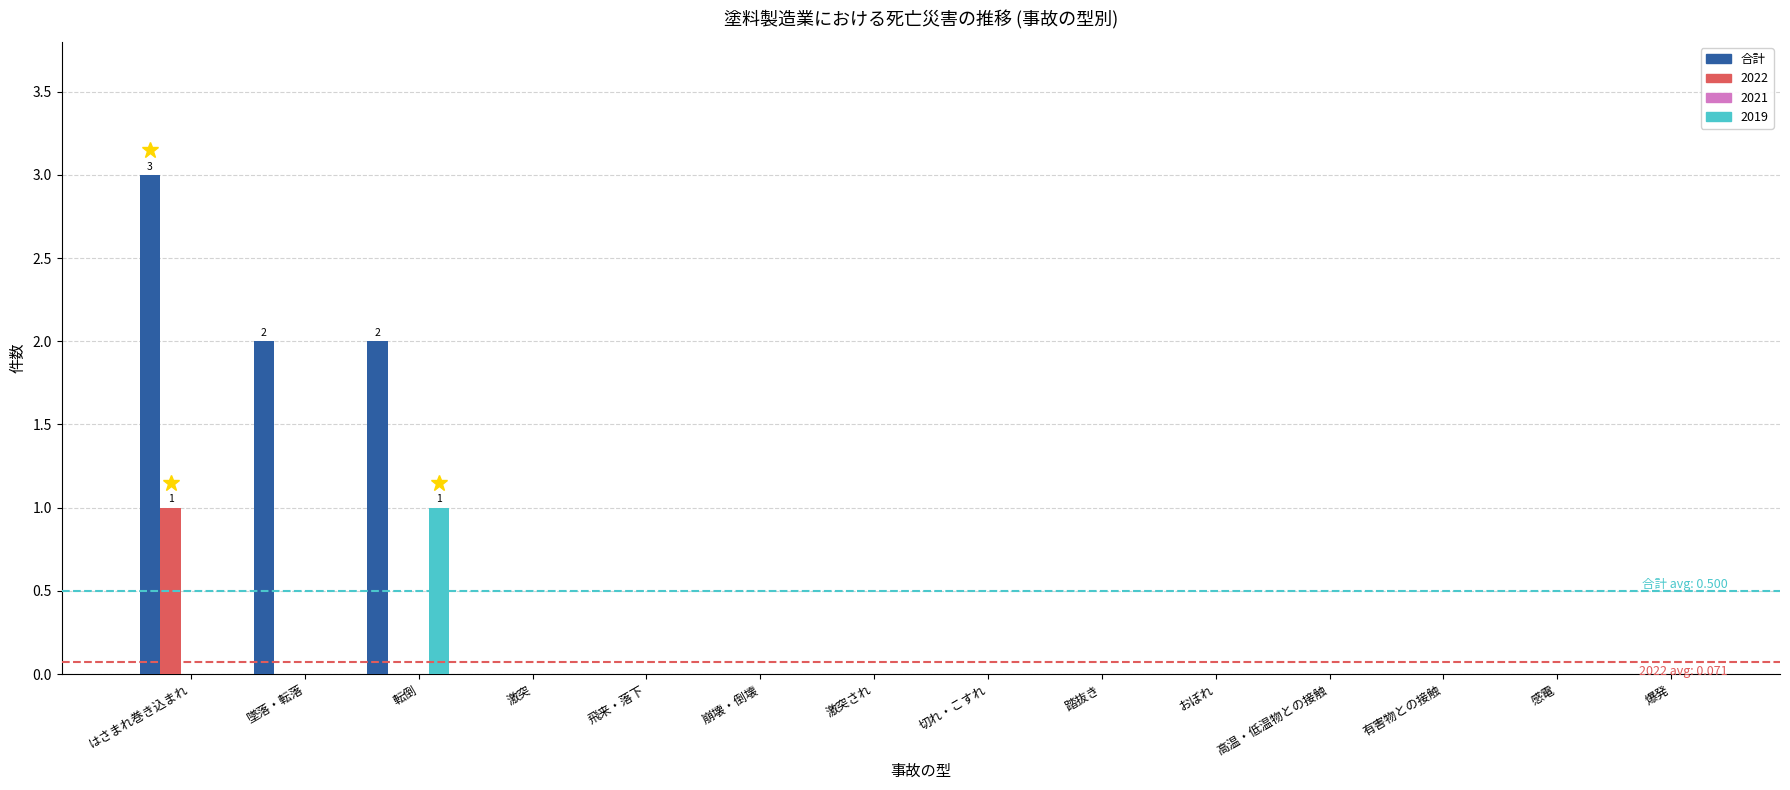

How many categories are shown in the chart?

14